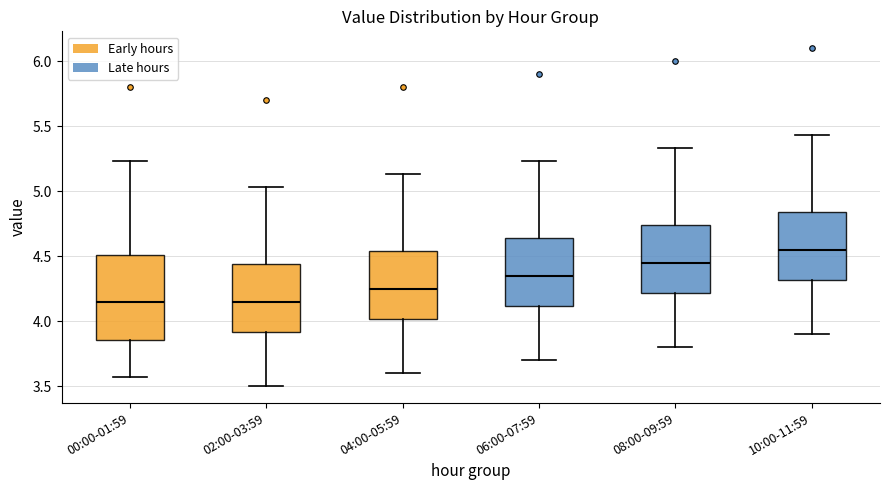

Which box is the tallest, from its lower edge to its upper edge?

00:00-01:59